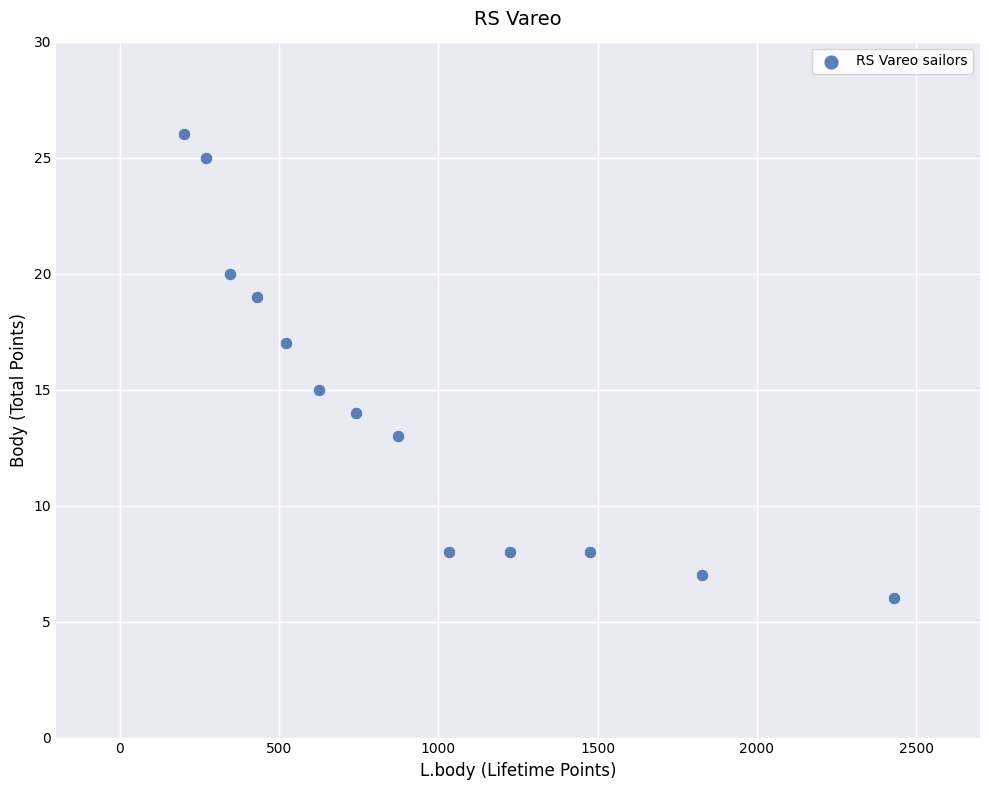

What is the range of Y values (max minus min)?

20